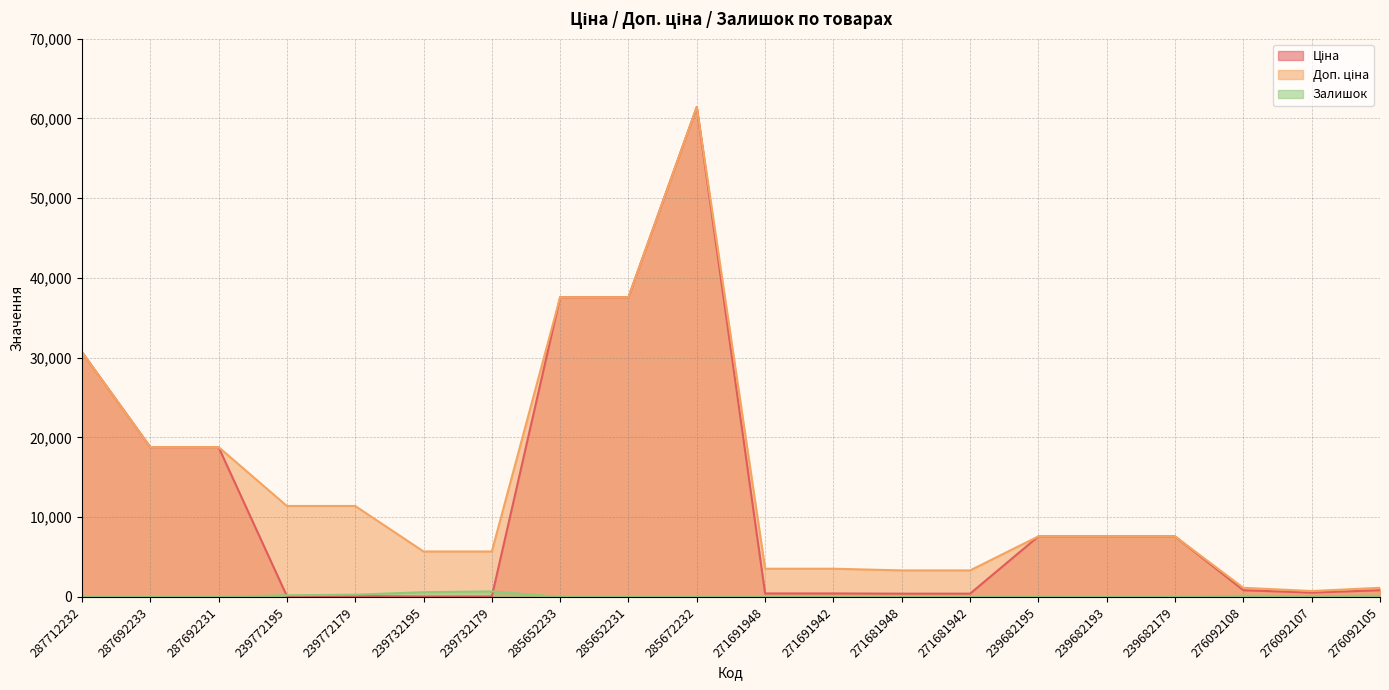

Reading right to left, what are all the values shown in this chart?

Ціна: 848.4	551.5	848.4	7596.5	7596.5	7596.5	416.6	416.6	443.1	443.1	61434.3	37593.6	37593.6	57.0	57.0	114.1	114.1	18796.8	18796.8	30717.1
Доп. ціна: 1149.7	747.0	1149.7	7596.5	7596.5	7596.5	3332.5	3332.5	3545.0	3545.0	61434.3	37593.6	37593.6	5705.0	5705.0	11410.0	11410.0	18796.8	18796.8	30717.1
Залишок: 151.0	107.0	145.0	17.0	0.0	39.0	10.0	30.0	13.0	22.0	16.0	23.0	13.0	702.0	601.0	290.0	218.0	0.0	0.0	0.0